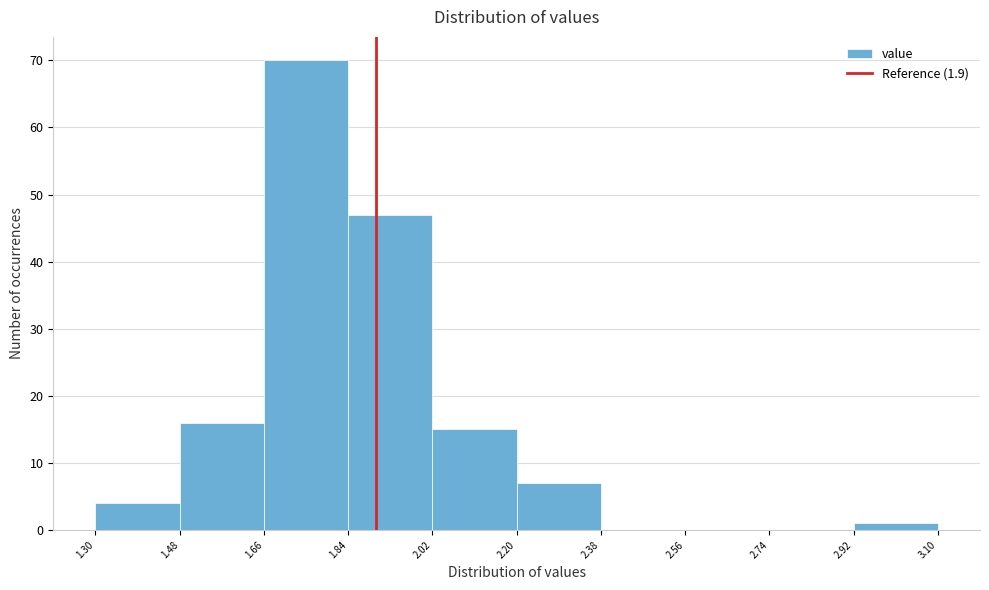

What is the height of the bar covering 2.92 to 3.10 on the x-axis? The values are not printed on the chart, so give them approximately, as read against the axis.

1